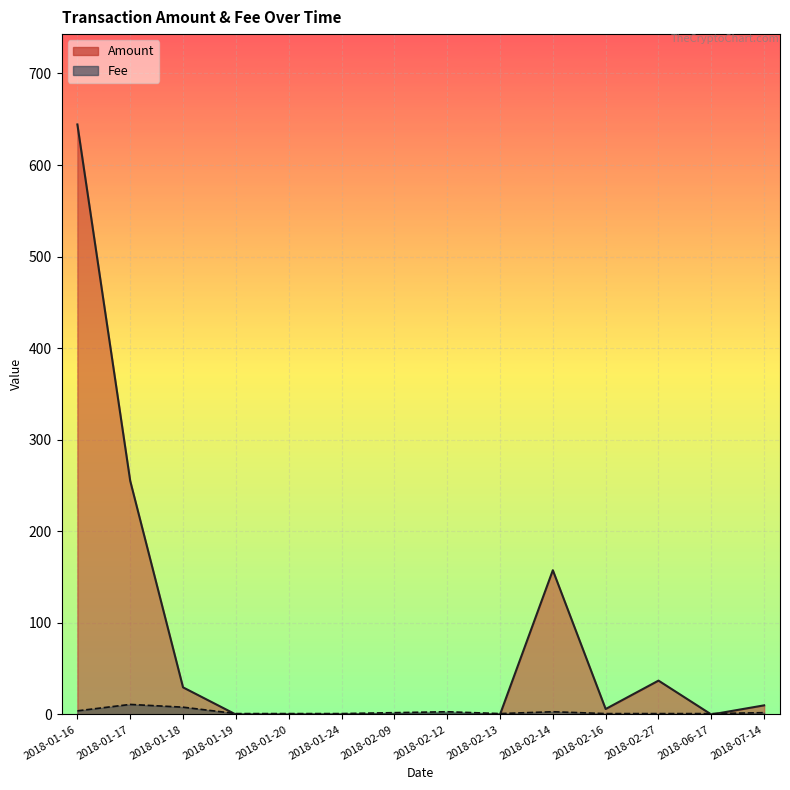

Which series has the largest total across all categories?

Amount